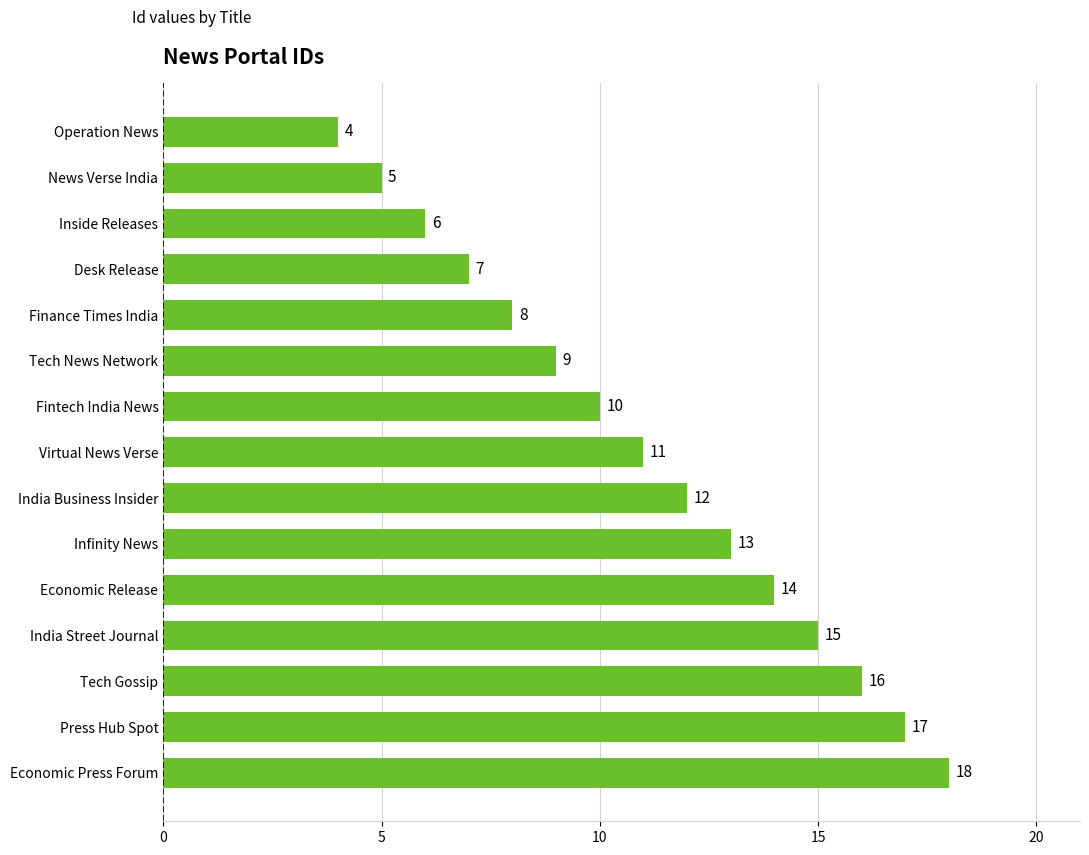

What is the sum of all values?

165